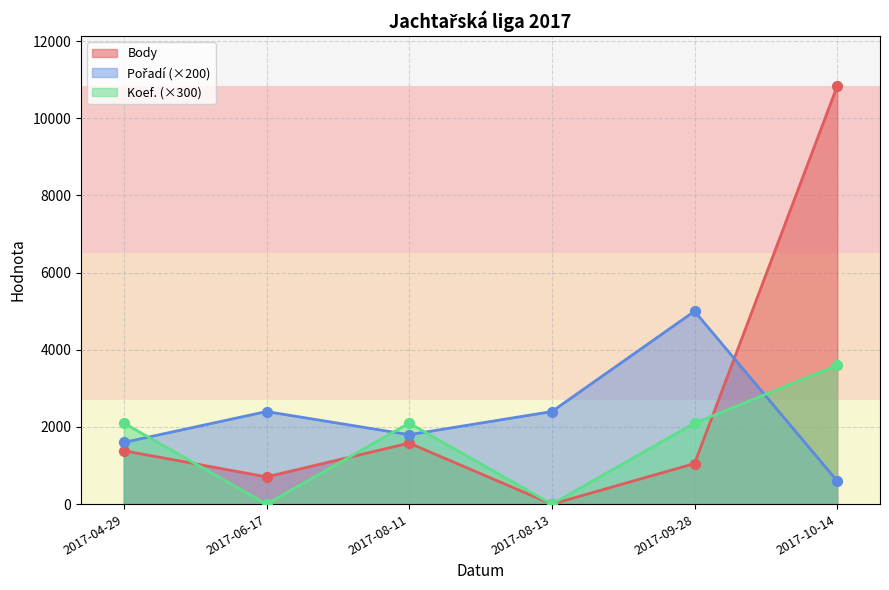

Is the value of Body at 2017-04-29 greater than the value of Pořadí at 2017-04-29?

No